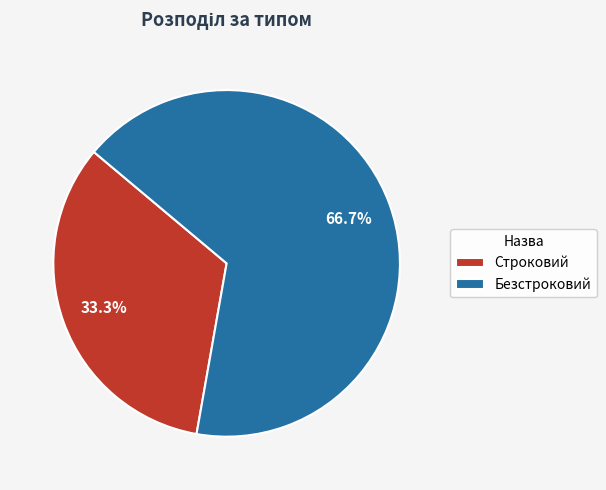

What is the total percentage of Строковий and Безстроковий?

100.0%